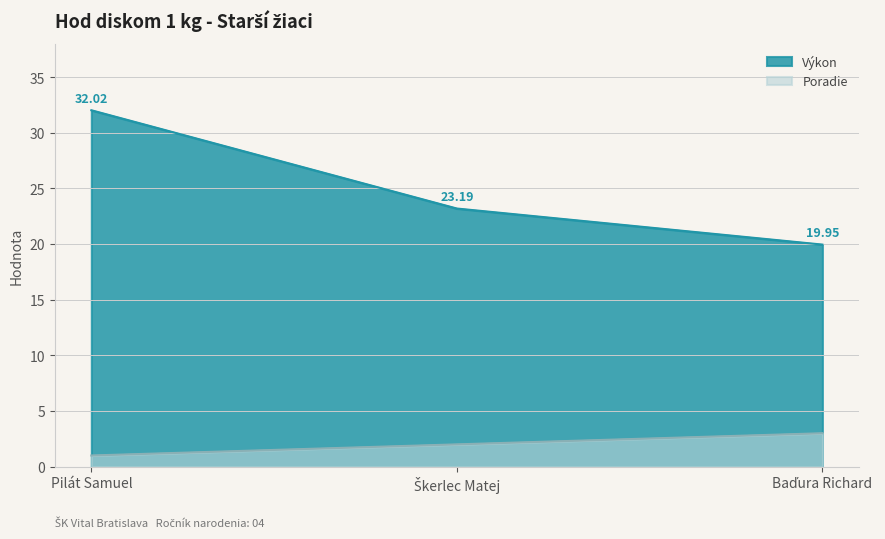

What is the label of the 3rd point from the right?

Pilát Samuel